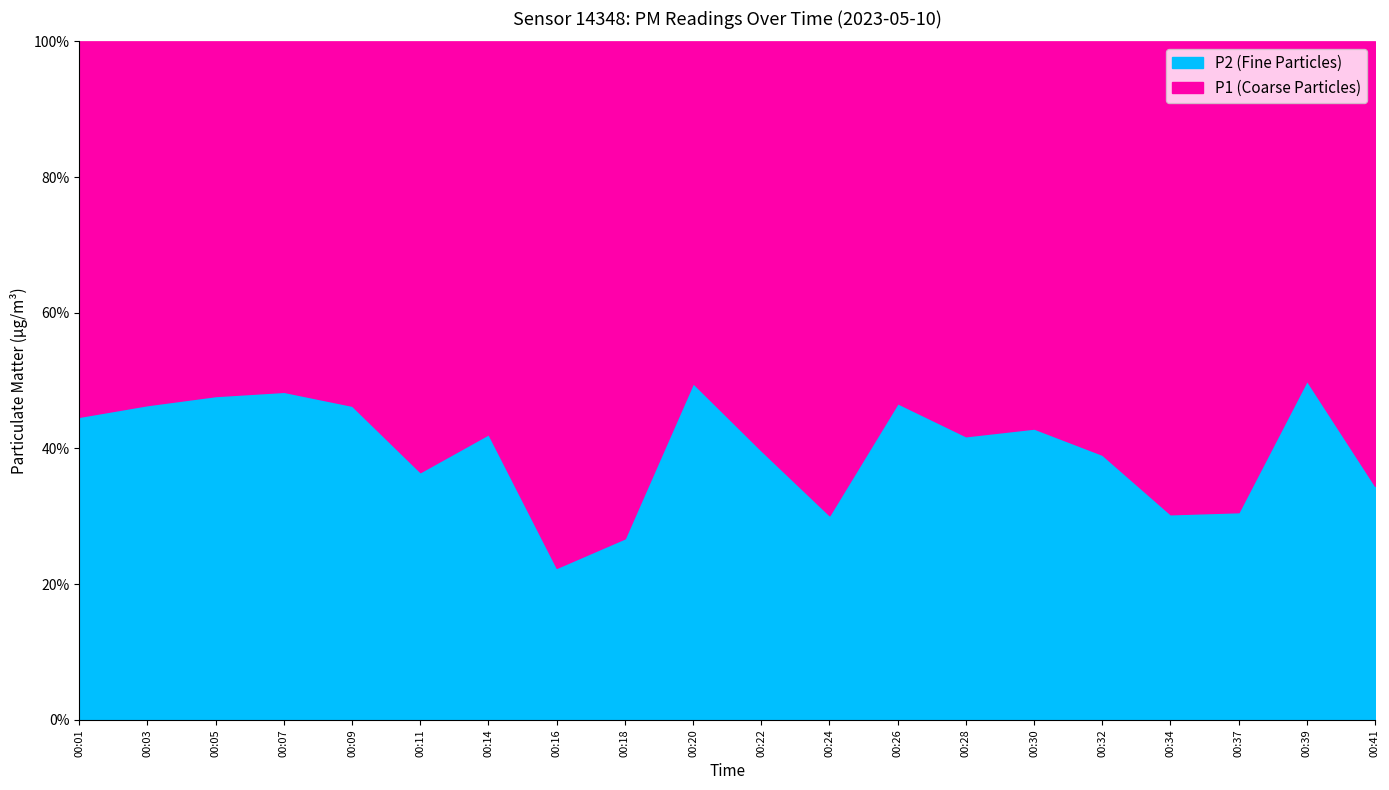

True or false: P2 and P1 cross at least once.

False